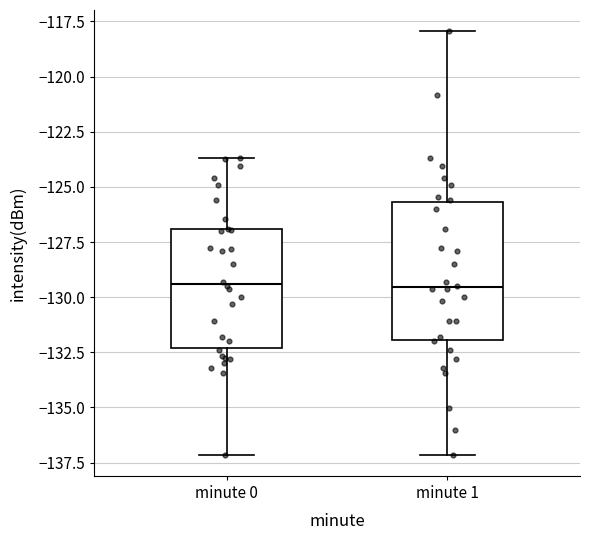

Reading left to right, transcribe this box plot: for each box, give where its median line is, the range the box spans, and where its two whiskers end, as read against the y-axis. The values are not printed on the chart, so give them approximately, as read against the axis.

minute 0: median -129.5, box -132.5 to -127.0, whiskers -137.0 to -123.5
minute 1: median -129.5, box -132.0 to -125.5, whiskers -137.0 to -118.0